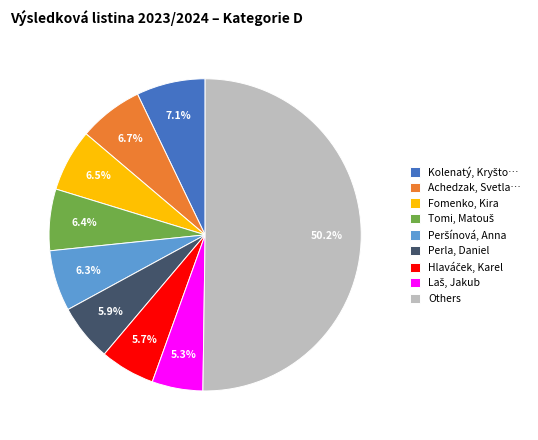

Which has a higher value, Achedzak, Svetla… or Others?

Others